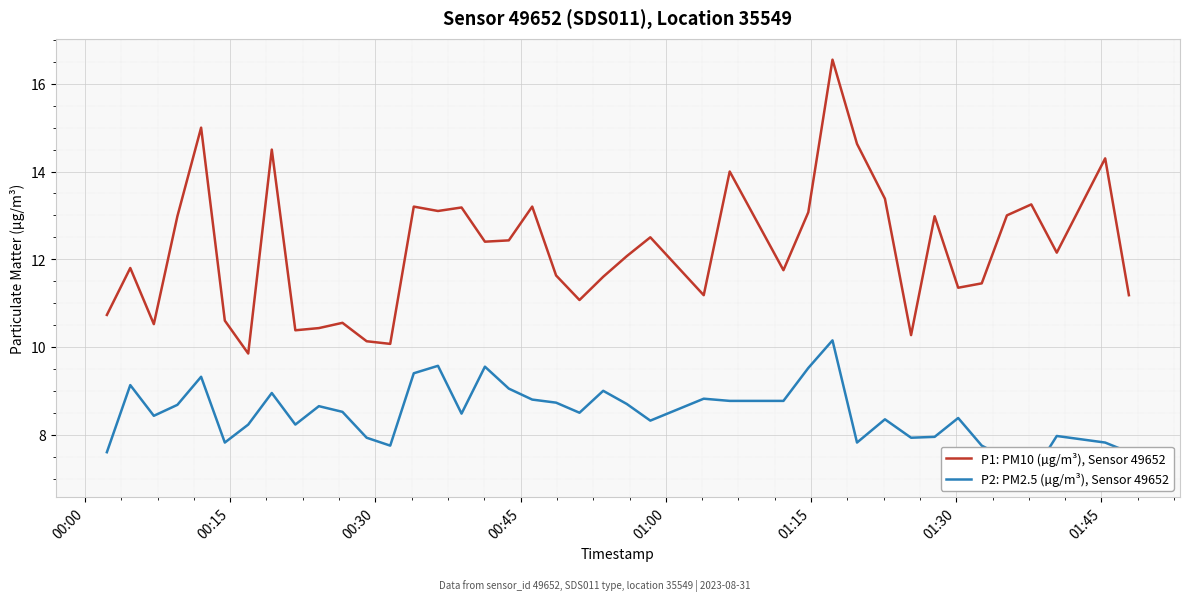

What is the greatest value displayed?

16.6